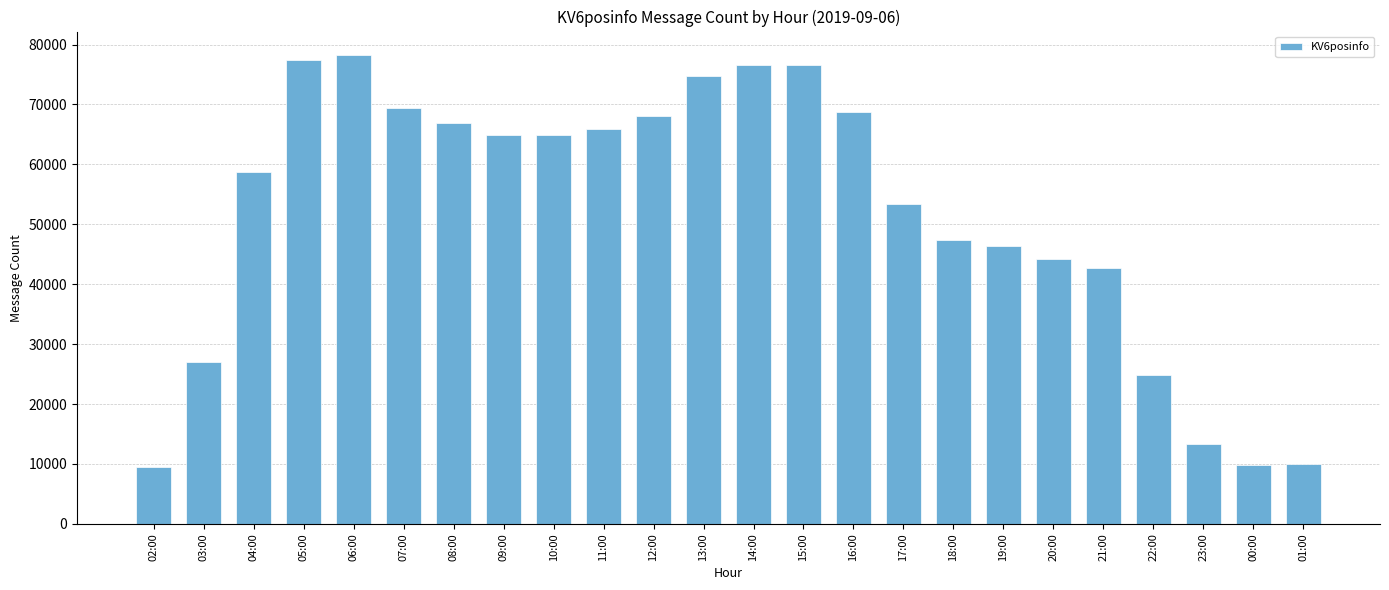

True or false: the data shows 68088 at 12:00.

True